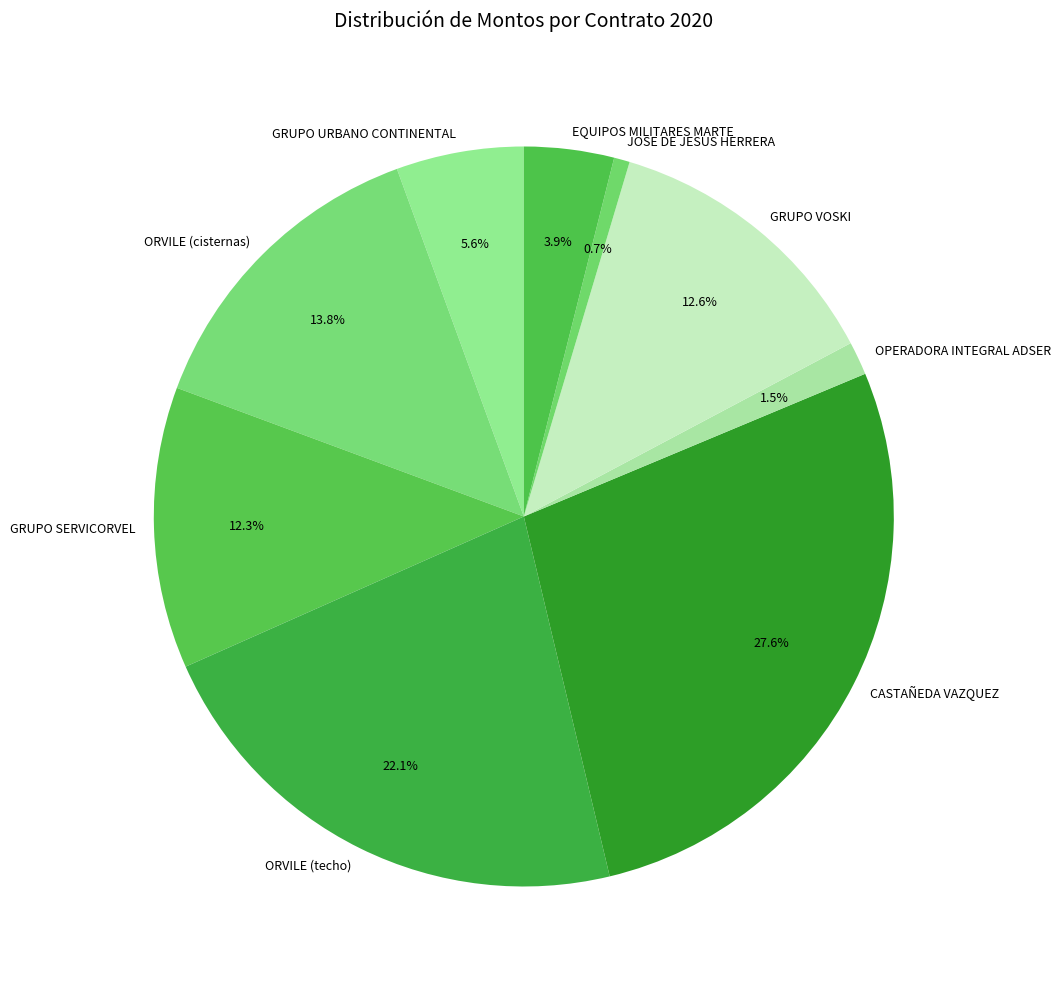

What is the smallest slice in the pie chart?

JOSE DE JESUS HERRERA